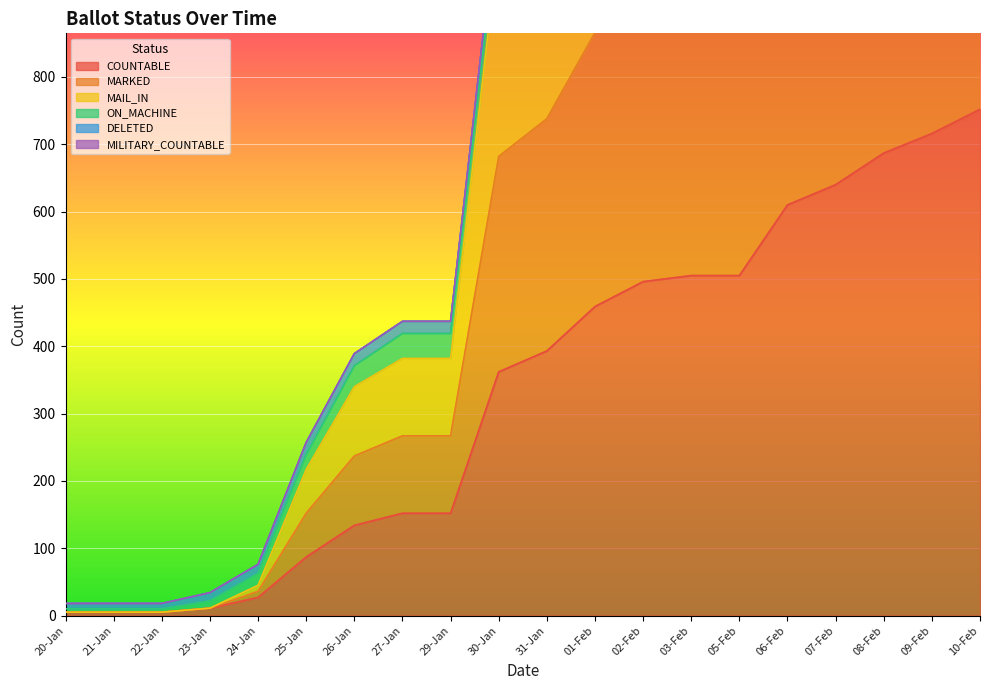

Which series has the widest spread of values?

MARKED